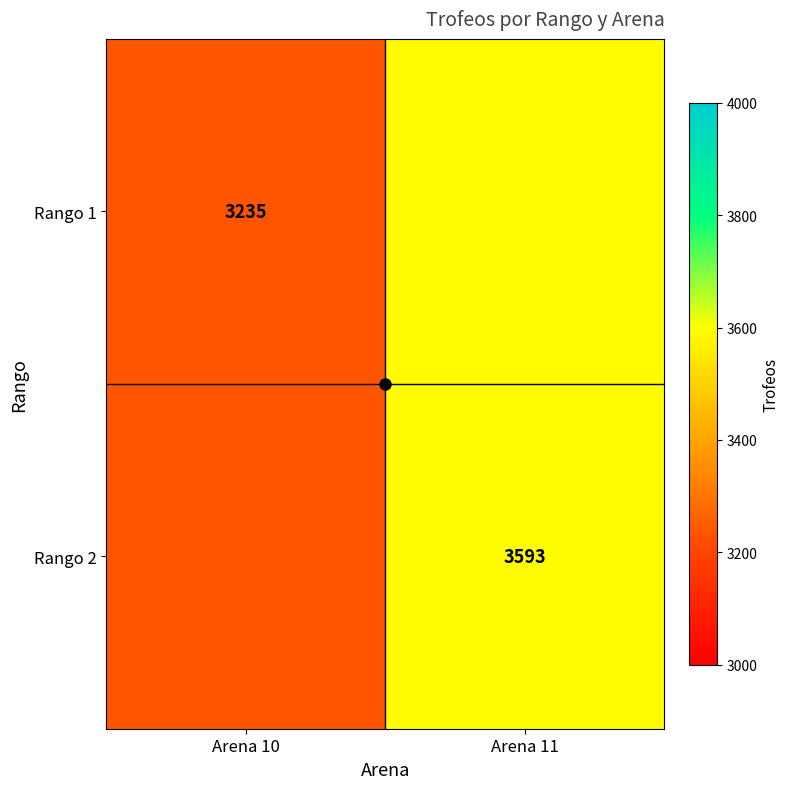

Which has a higher value, Arena 11 or Arena 10?

Arena 11